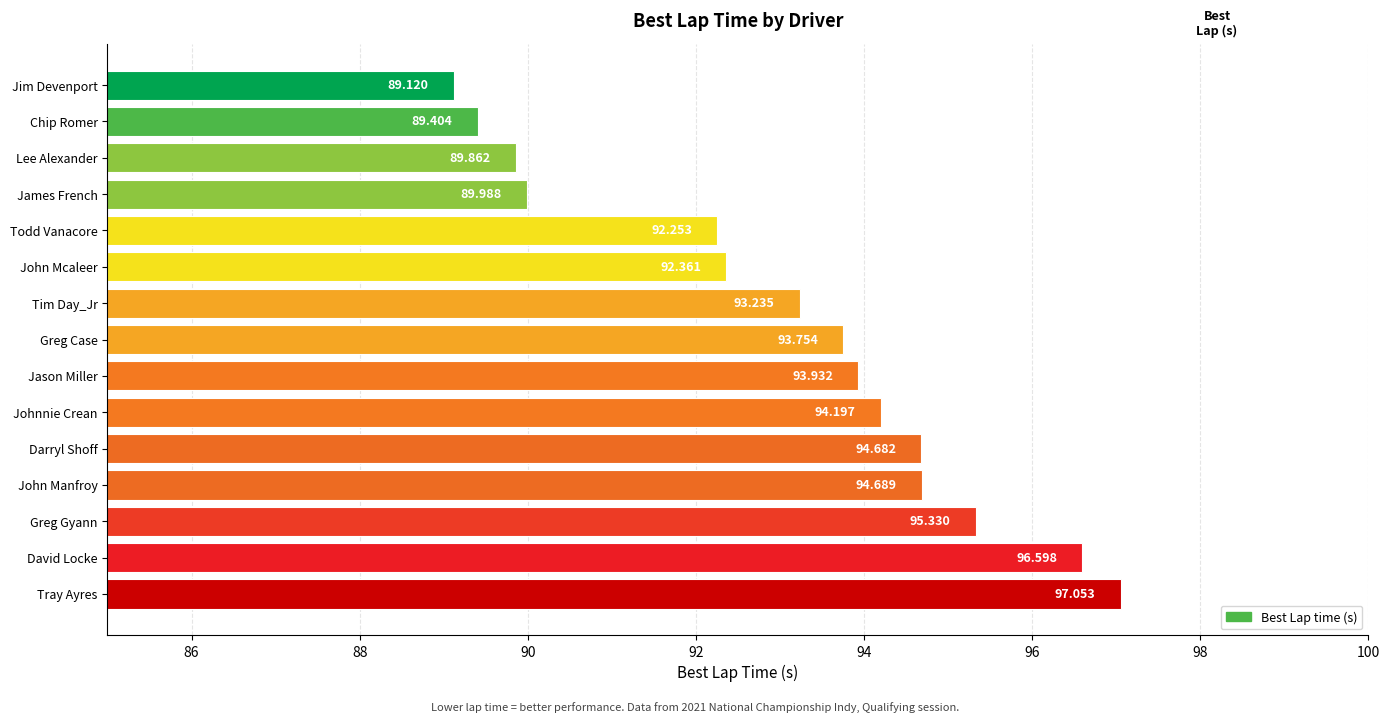

What is the label of the 7th bar from the top?

Tim Day_Jr